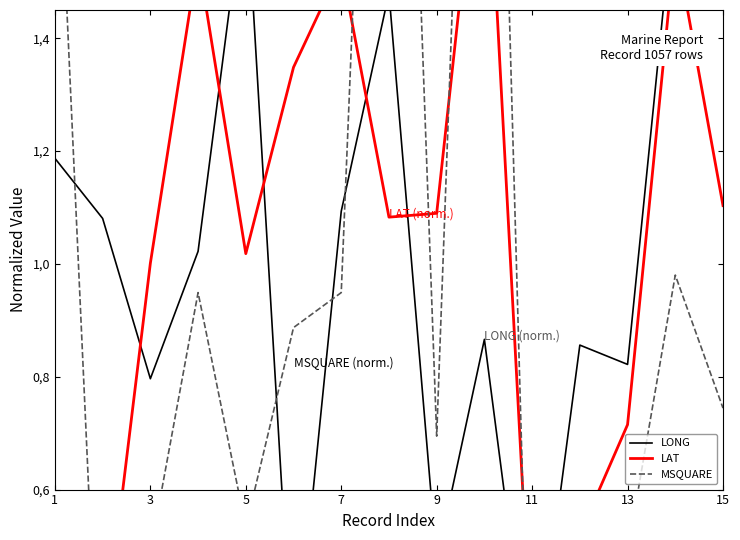

What is the difference between the maximum and minimum values in the LONG series?

1.5